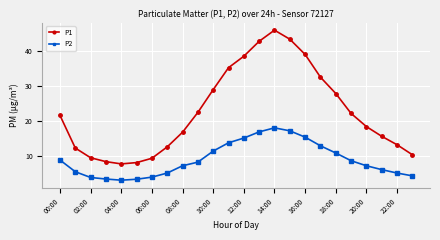

True or false: P1 has more than 0 points higher than both neighbors.

True